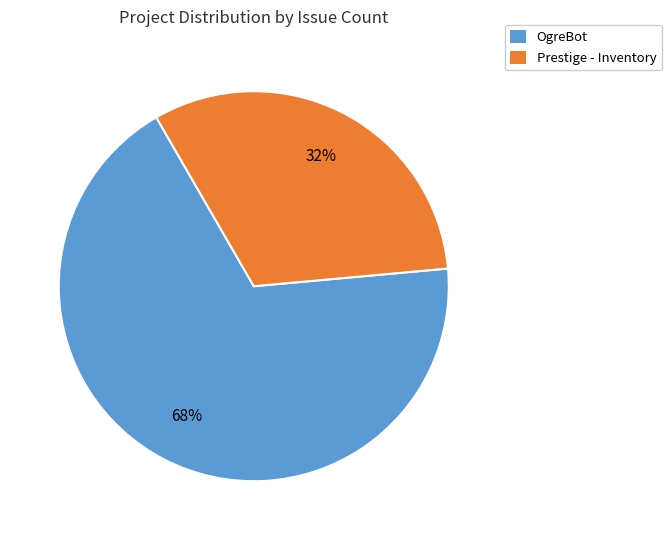

Approximately how many times larger is the value at OgreBot compared to Prestige - Inventory?

2.1